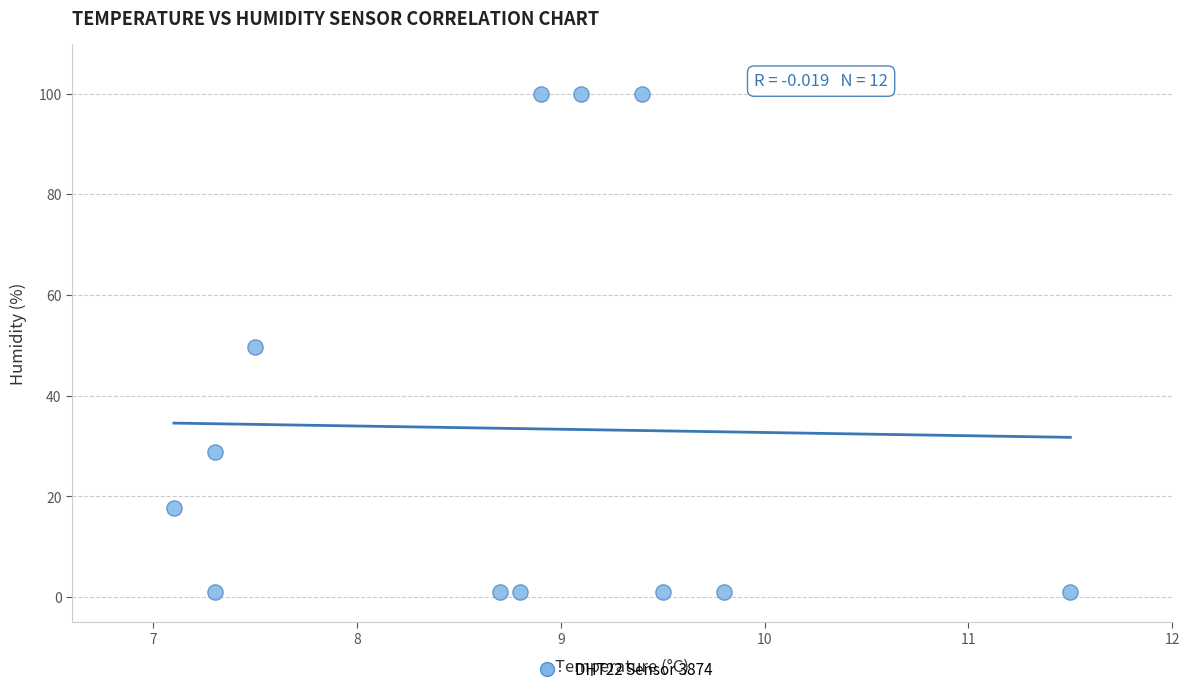

What is the average X value?

8.7